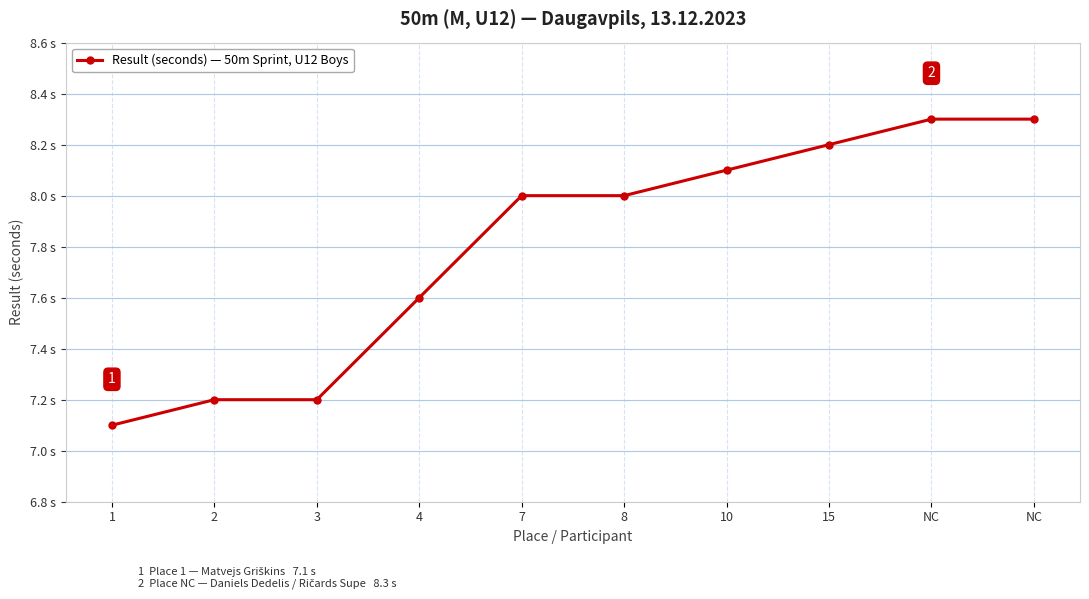

What is the difference between the second highest and second lowest values?

1.1